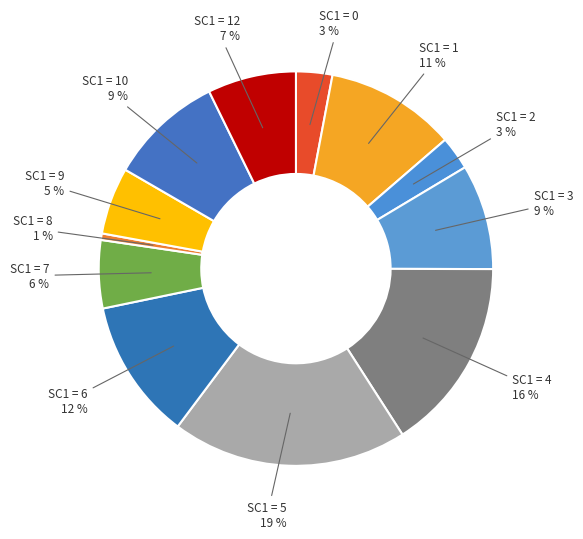

What percentage is the SC1 = 9 slice, to the nearest percent?

5%